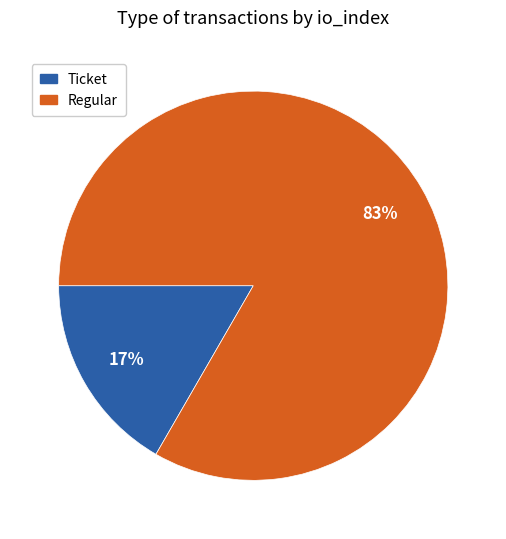

To the nearest percent, what is the average slice percentage?

50%